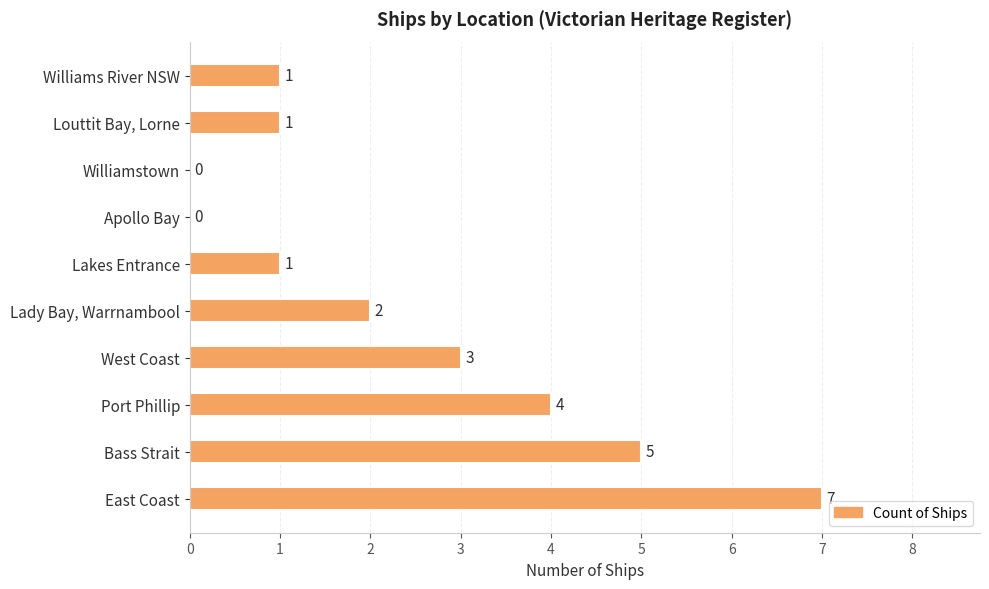

How many data points does each series have?

10